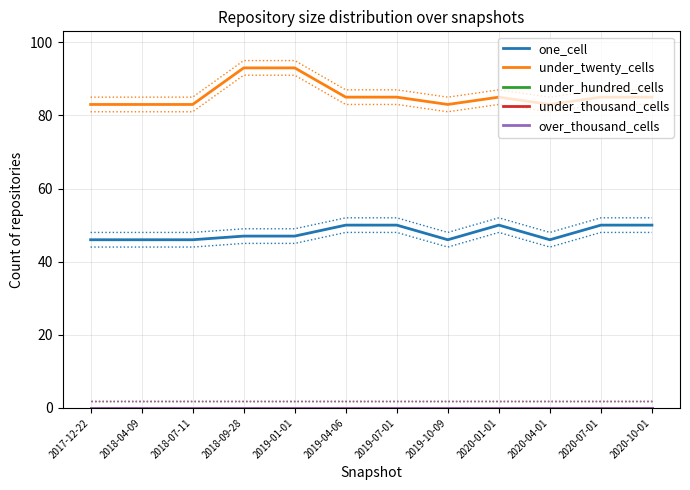

What is the difference between the highest and lowest values at 2018-07-11?

83